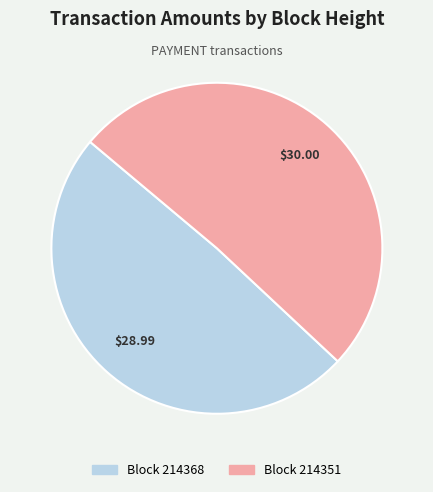

How many slices are in this pie chart?

2